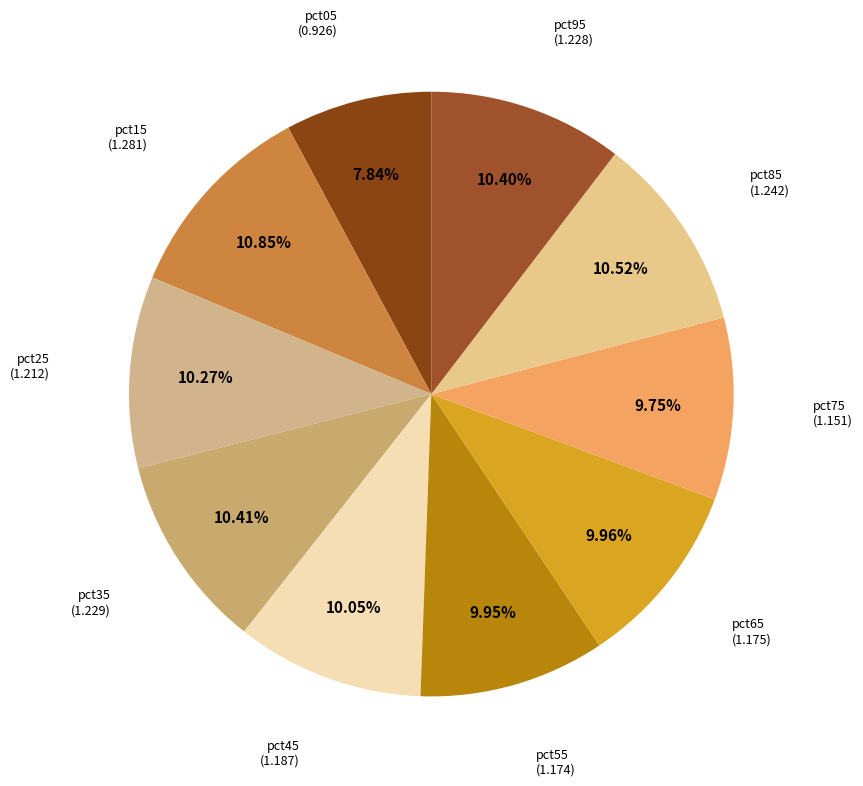

What is the ratio of the value at pct55 to the value at pct65?

1.0